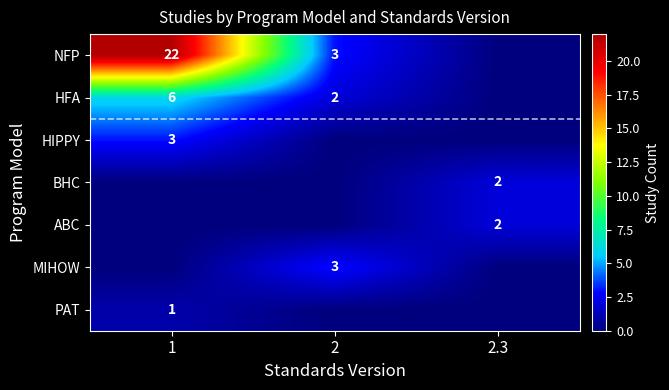

True or false: HFA has a value of 3 at 2.

False